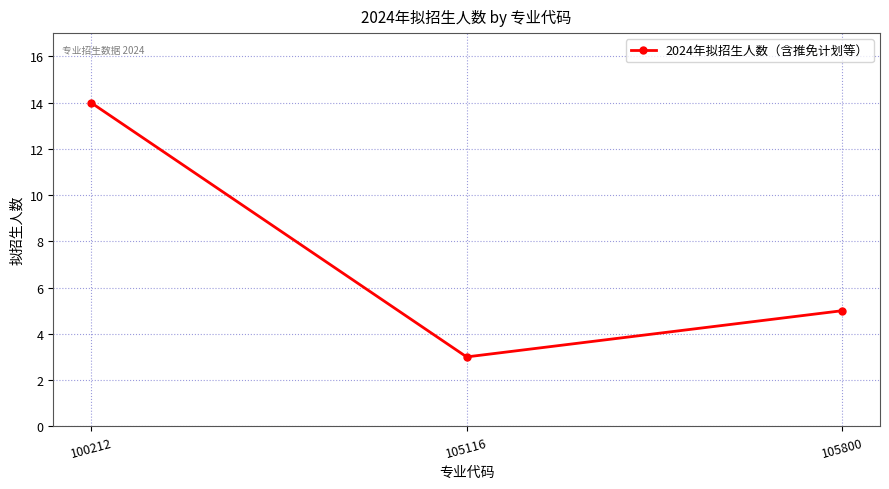

What is the sum of all values?

22